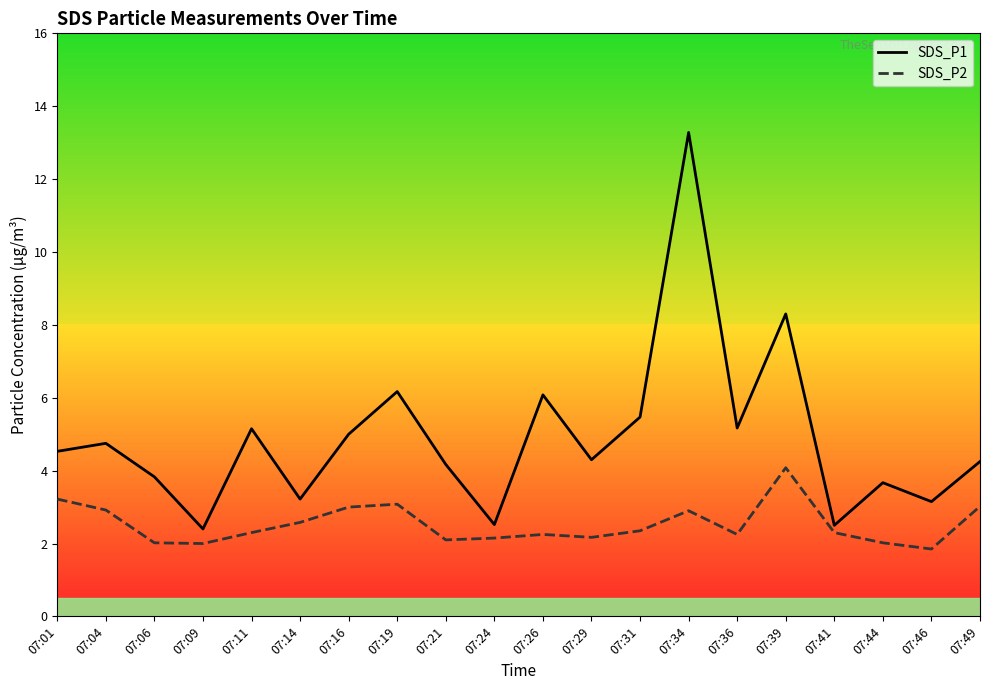

The value of SDS_P1 at 07:44 is 3.7. True or false?

True